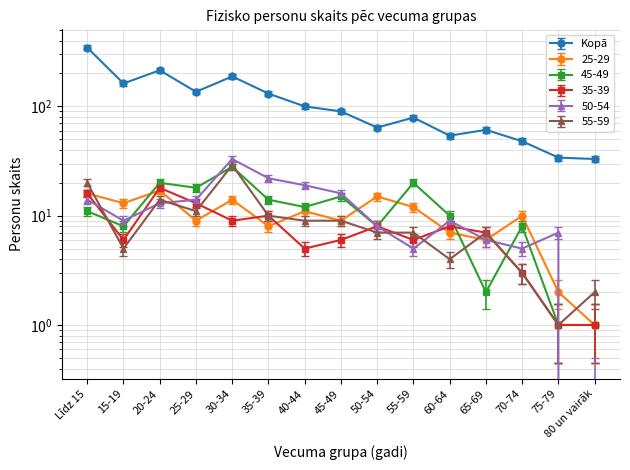

What position from the right is 35-39?

10